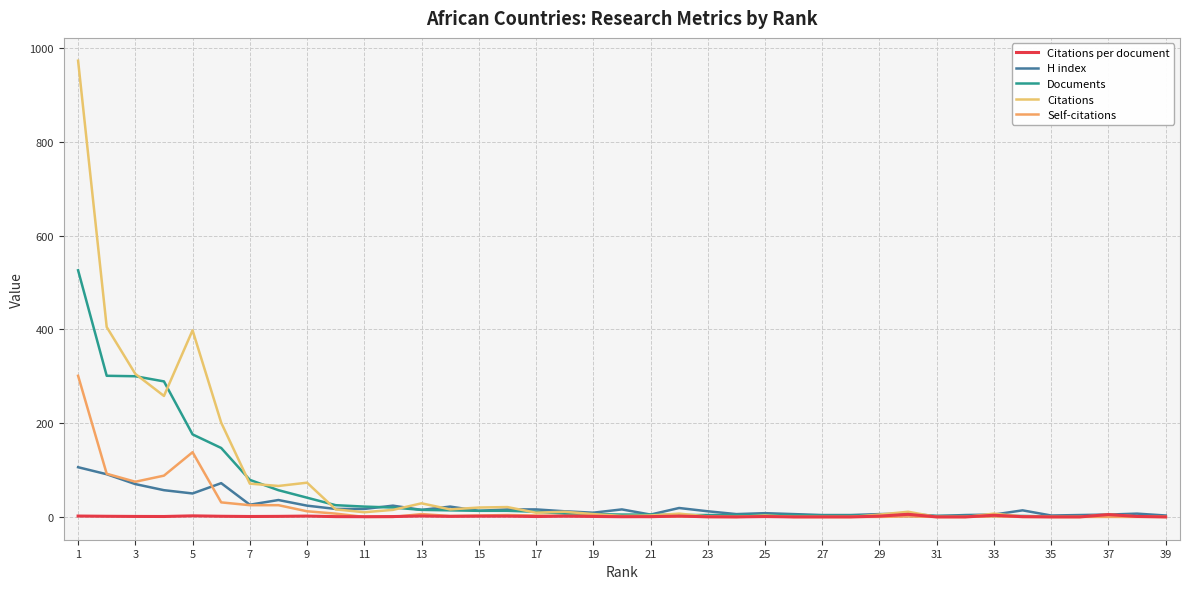

How many lines are shown in the chart?

5